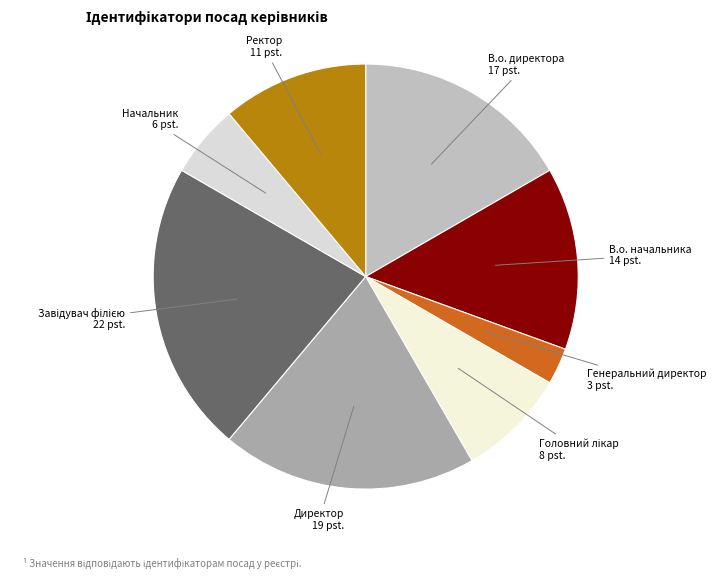

Rank the categories by value from highest to lowest.

Завідувач філією, Директор, В.о. директора, В.о. начальника, Ректор, Головний лікар, Начальник, Генеральний директор